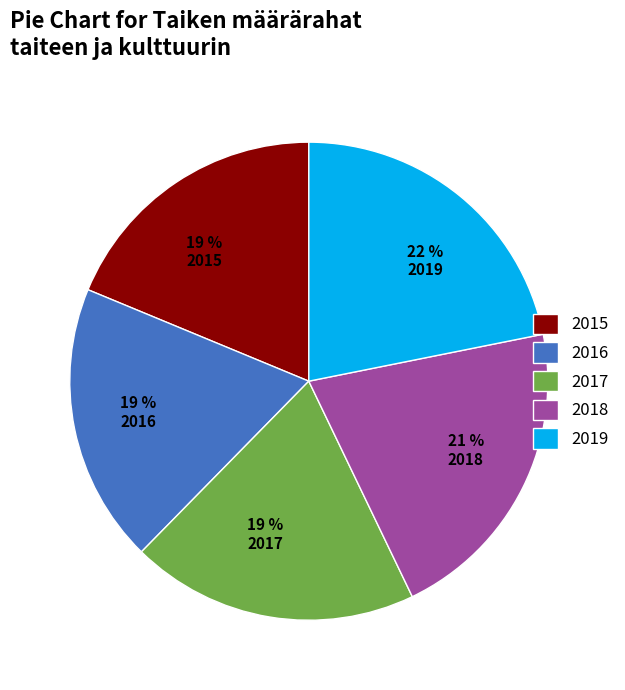

What is the ratio of the value at 2017 to the value at 2019?

0.9